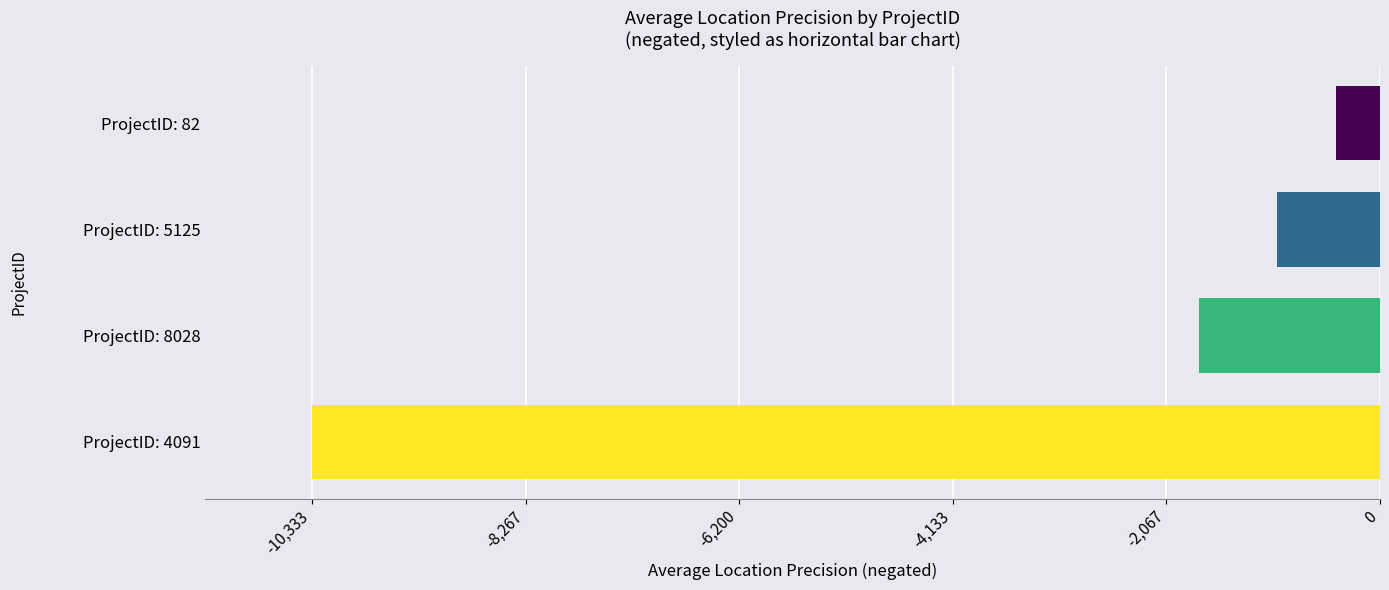

What is the smallest value displayed?

-10333.3